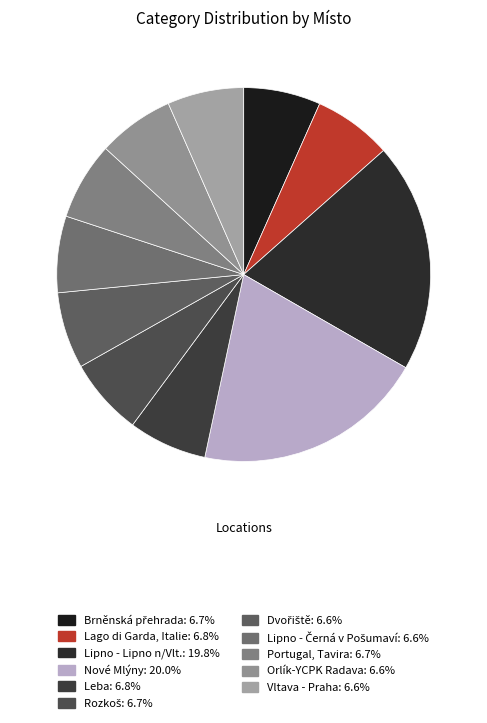

Approximately how many times larger is the value at Leba compared to Brněnská přehrada?

1.0